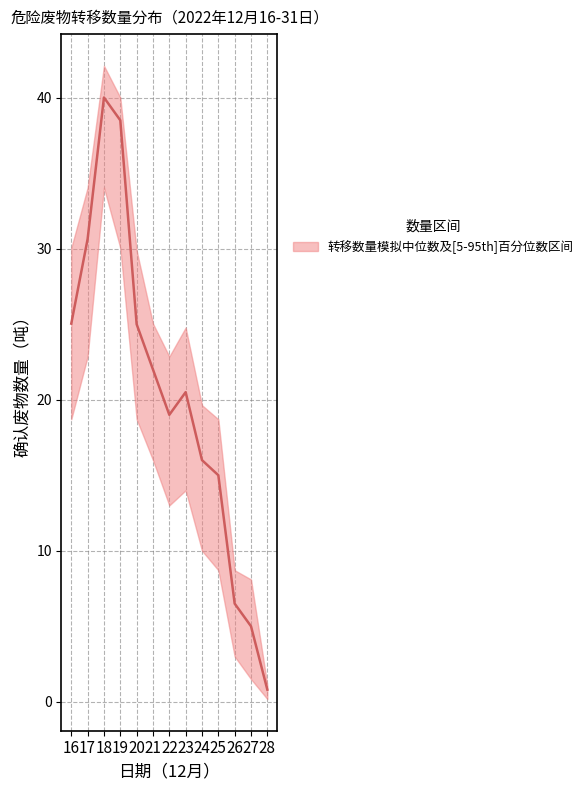

Where is upper nearest to the value 21?

24